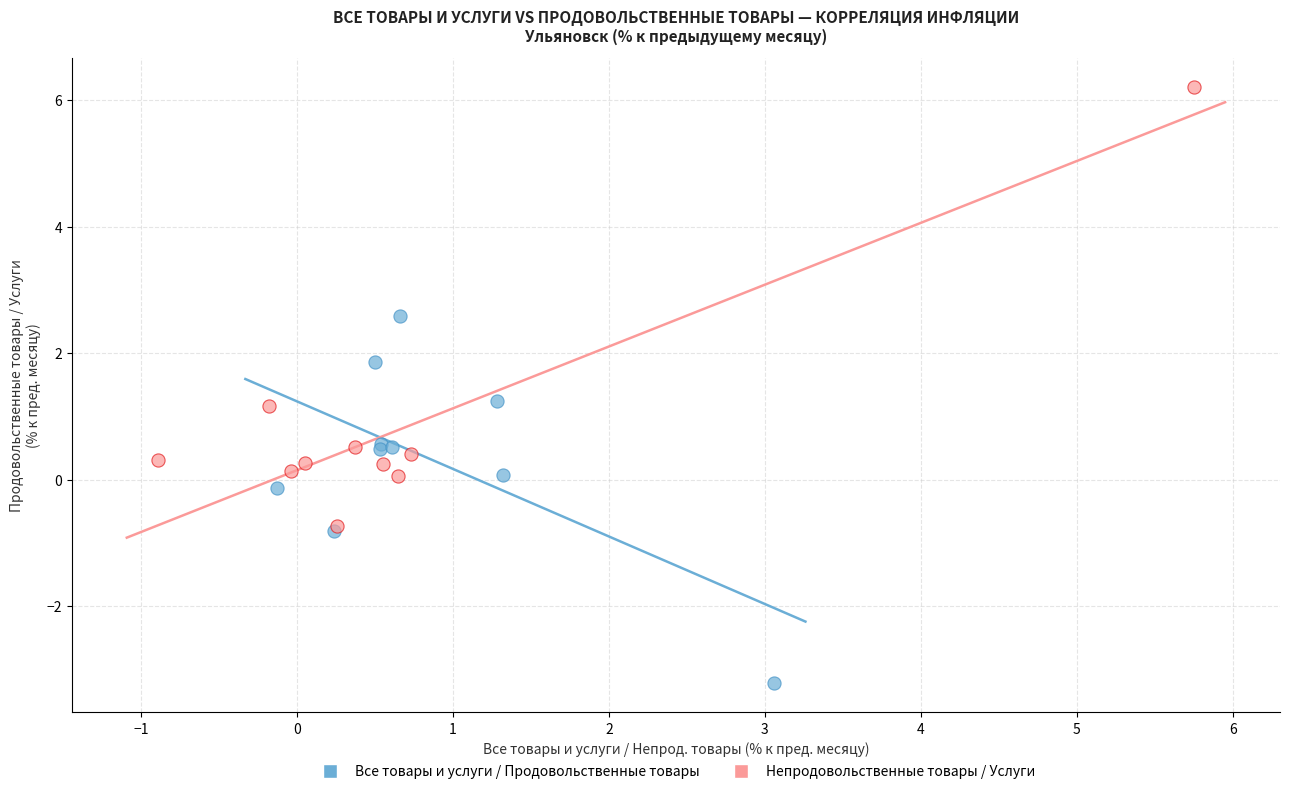

What are all the series names shown in the legend?

Все товары и услуги / Продовольственные товары, Непродовольственные товары / Услуги